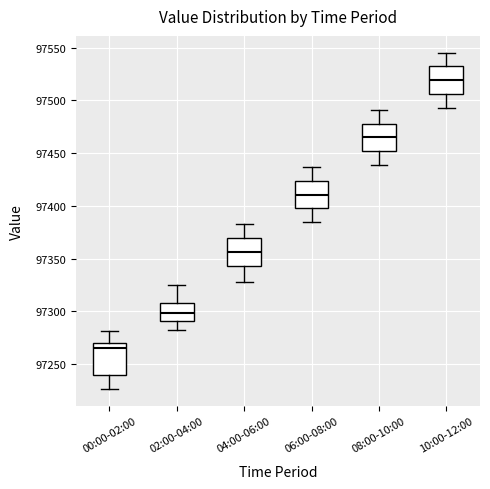

Reading left to right, read every box against the y-axis: the position of its median line, the range the box covers, and the ends of its whiskers. The values are not printed on the chart, so give them approximately, as read against the axis.

00:00-02:00: median 97265, box 97240 to 97270, whiskers 97225 to 97280
02:00-04:00: median 97300, box 97290 to 97310, whiskers 97280 to 97325
04:00-06:00: median 97355, box 97345 to 97370, whiskers 97330 to 97380
06:00-08:00: median 97410, box 97400 to 97425, whiskers 97385 to 97435
08:00-10:00: median 97465, box 97450 to 97480, whiskers 97440 to 97490
10:00-12:00: median 97520, box 97505 to 97530, whiskers 97495 to 97545